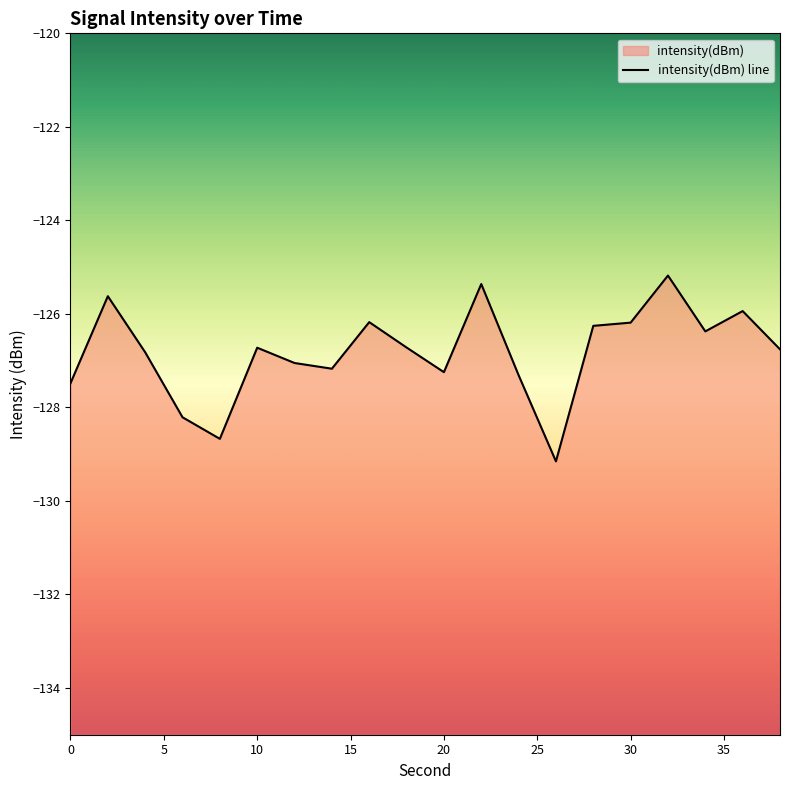

How many lines are shown in the chart?

1